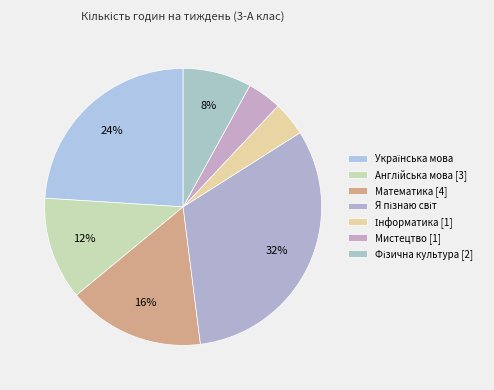

Count the number of slices in the pie.

7